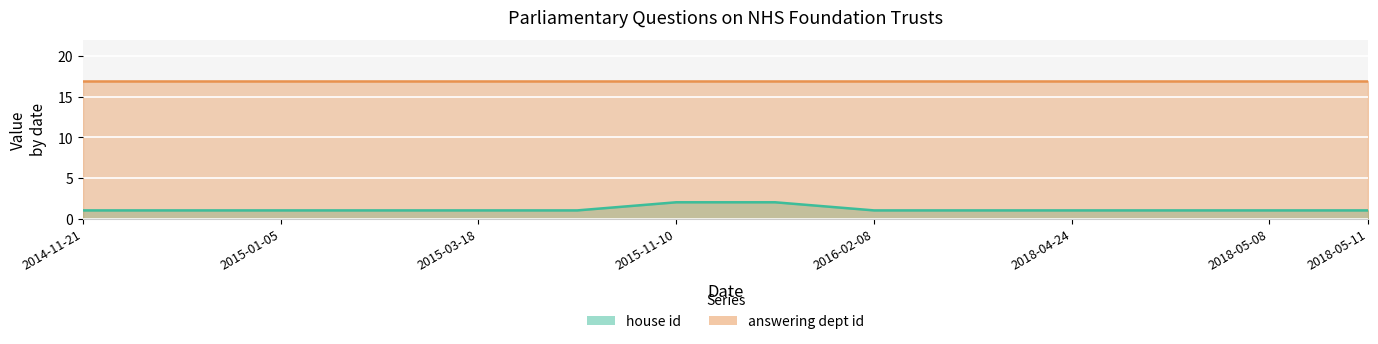

List the labels in order of value, largest first.

2015-11-10, 2015-11-19, 2014-11-21, 2014-12-16, 2015-01-05, 2015-03-16, 2015-03-18, 2015-03-25, 2016-02-08, 2016-02-11, 2018-04-24, 2018-04-30, 2018-05-08, 2018-05-11